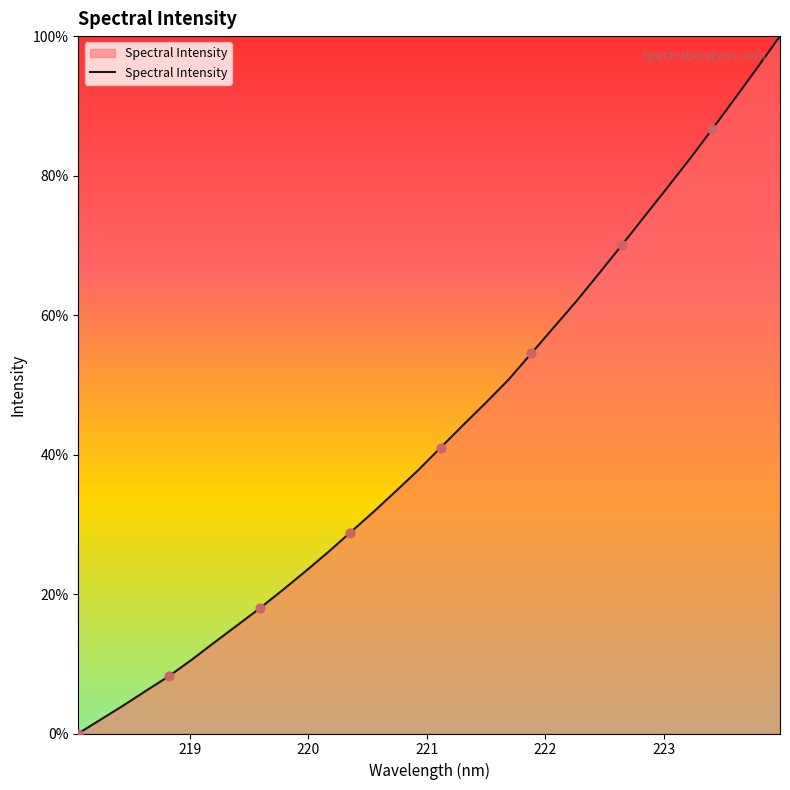

What is the difference between the maximum and minimum values?

100.0